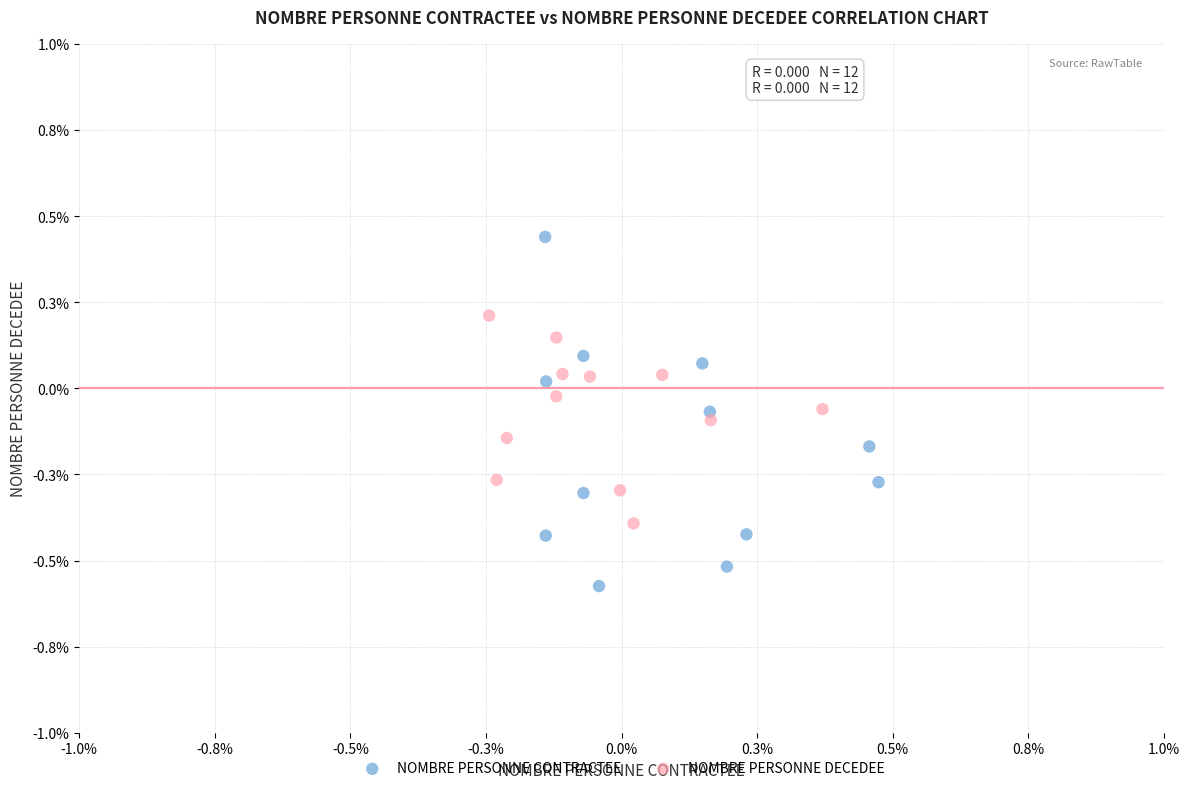

Which series reaches the minimum Y coordinate?

NOMBRE PERSONNE CONTRACTEE